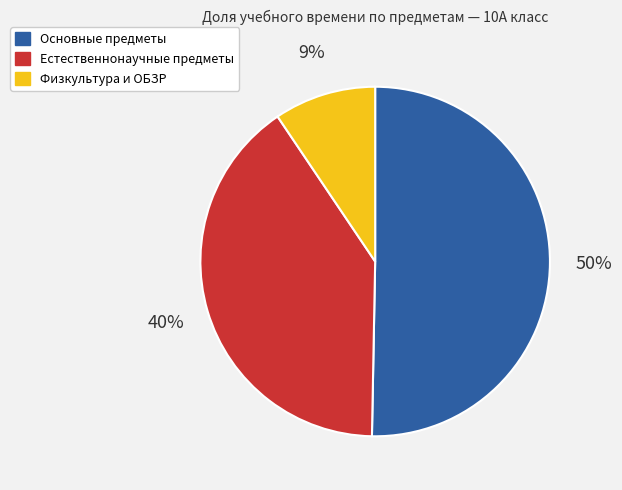

Count the number of slices in the pie.

3